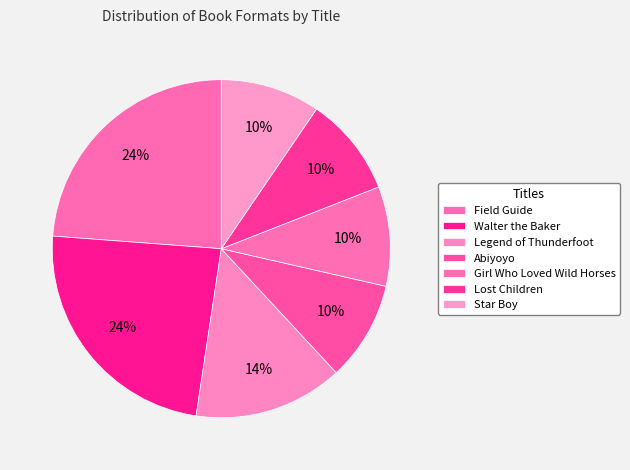

Does Girl Who Loved Wild Horses account for over 50% of the chart?

No